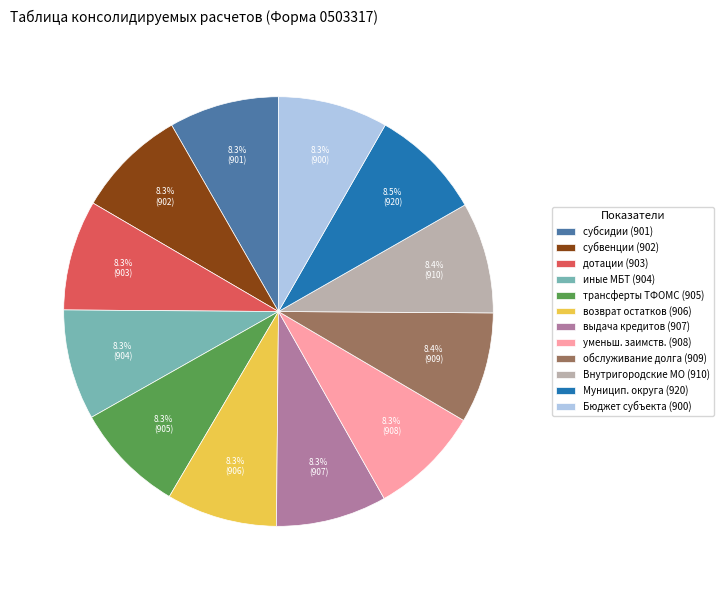

Is there a majority slice in this chart?

No